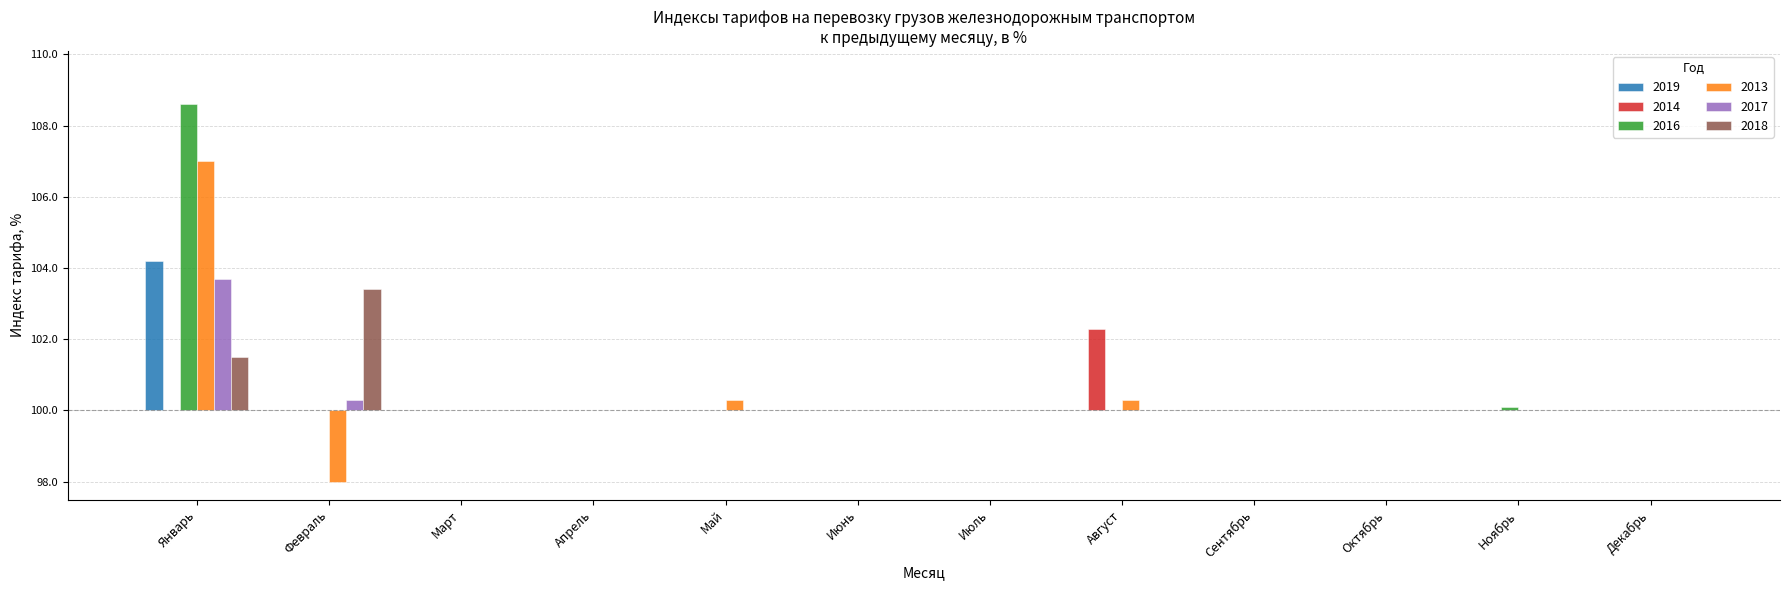

What are all the series names shown in the legend?

2019, 2014, 2016, 2013, 2017, 2018